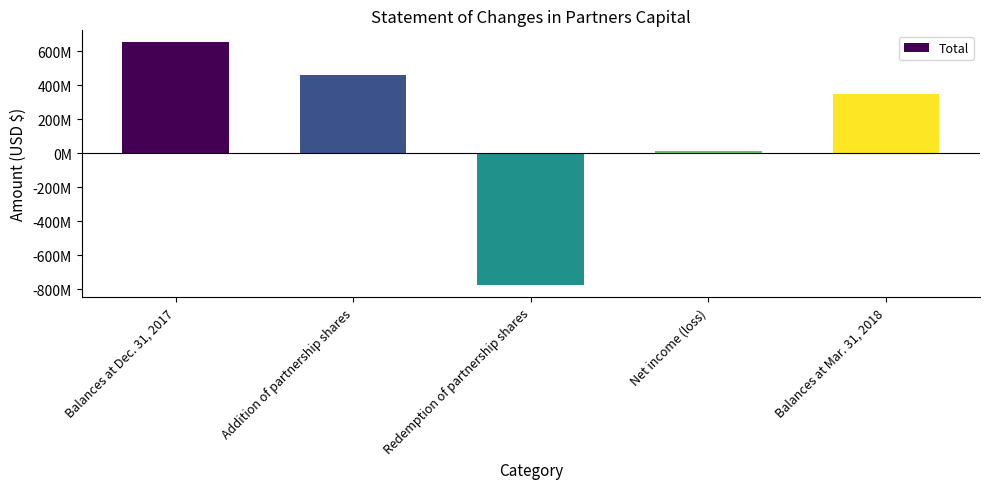

What is the change in value from Balances at Dec. 31, 2017 to Redemption of partnership shares?

-1427240636